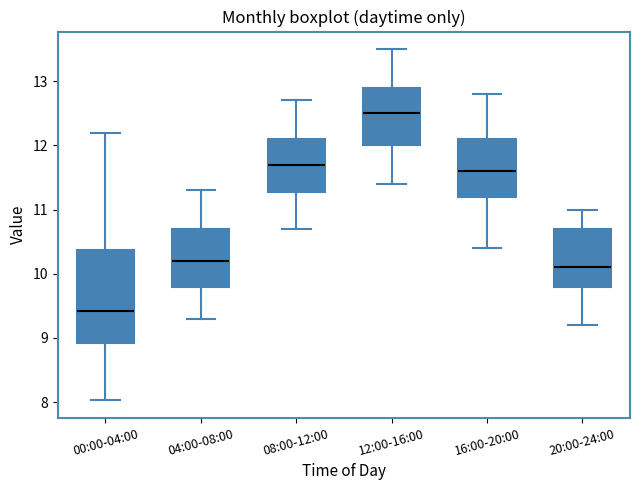

Comparing the boxes themselves (not the whiskers), which one is the tallest?

00:00-04:00